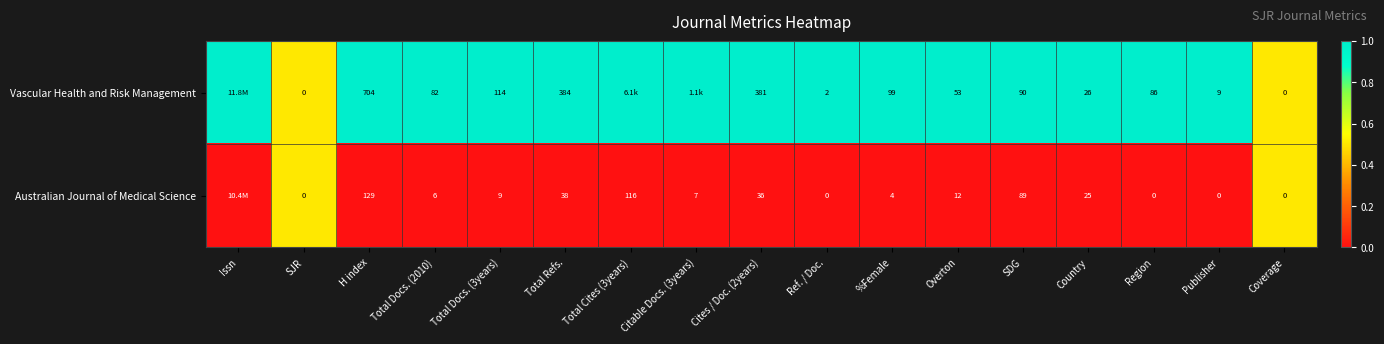

The Australian Journal of Medical Science series shows 74 at Total Cites (3years). True or false?

False